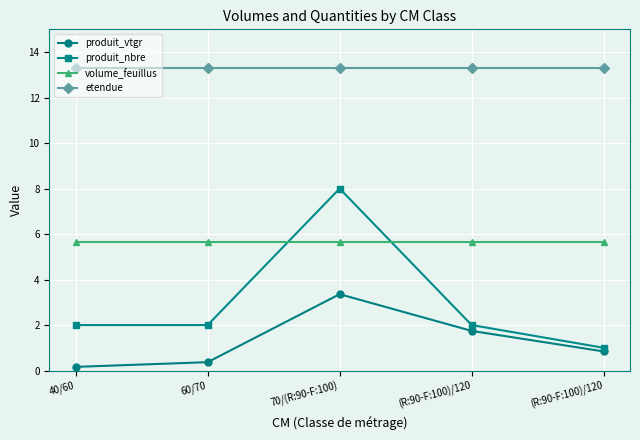

How many lines are shown in the chart?

4